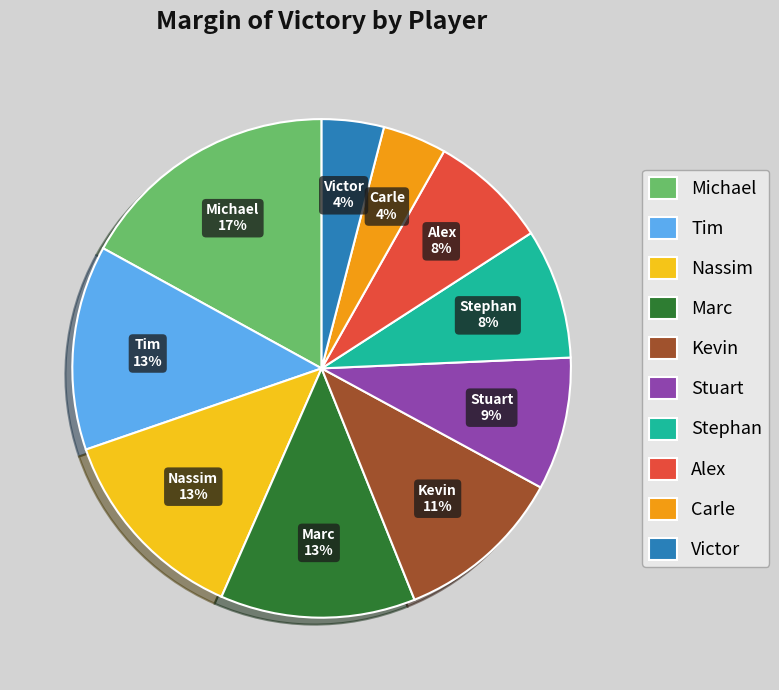

Is there any slice that represents more than half of the pie?

No